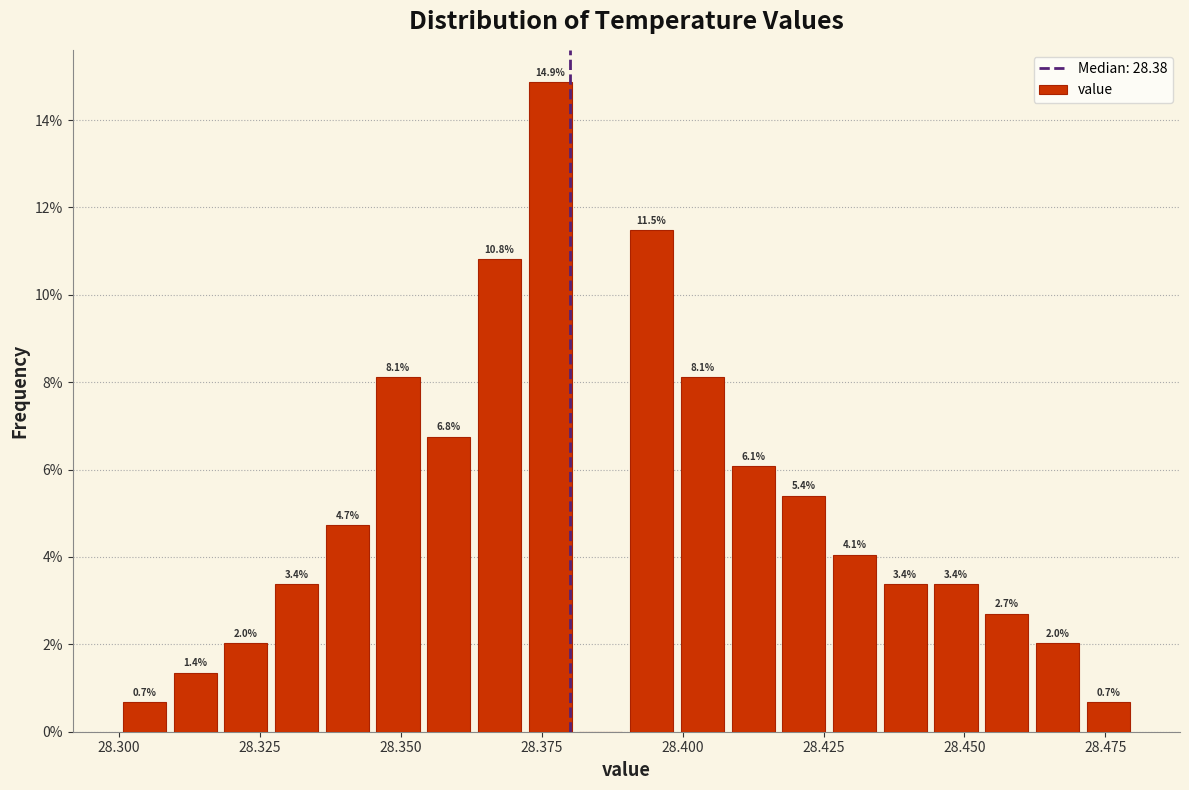

Around what value on the x-axis is the tallest bar? Give the approximate position of its centre, as read against the axis.

28.375